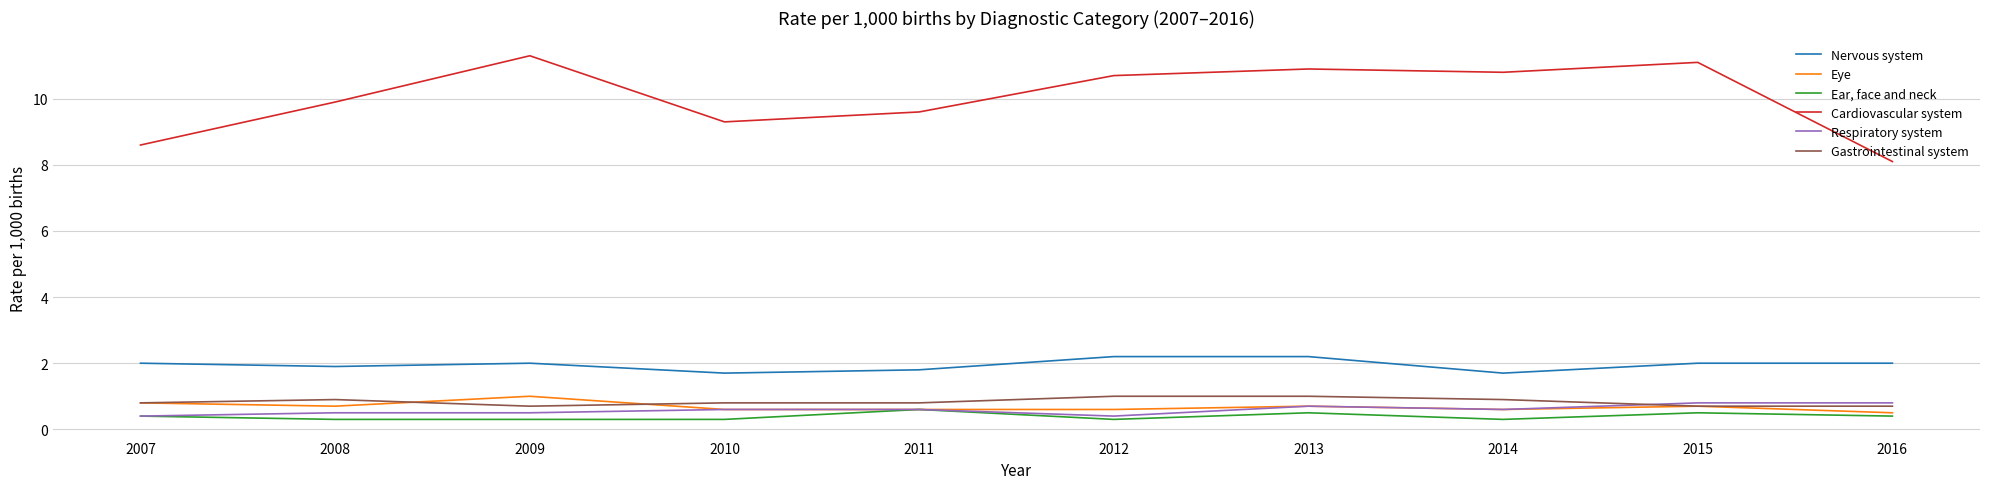

What are all the series names shown in the legend?

Nervous system, Eye, Ear, face and neck, Cardiovascular system, Respiratory system, Gastrointestinal system